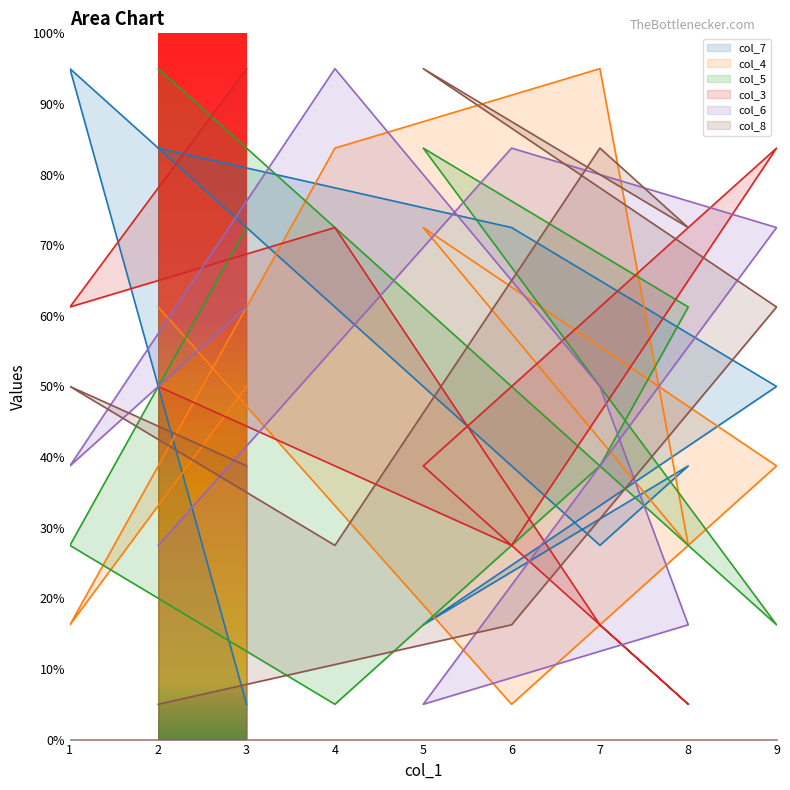

Is it true that col_3 equals 2.0 at 5?

False